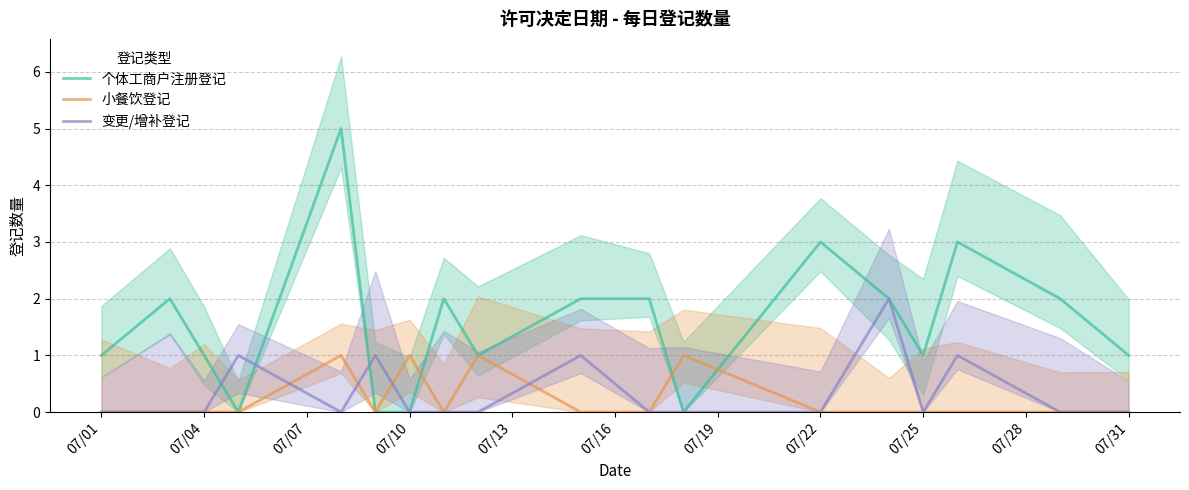

Between 17 and 07/19, which is larger?

17